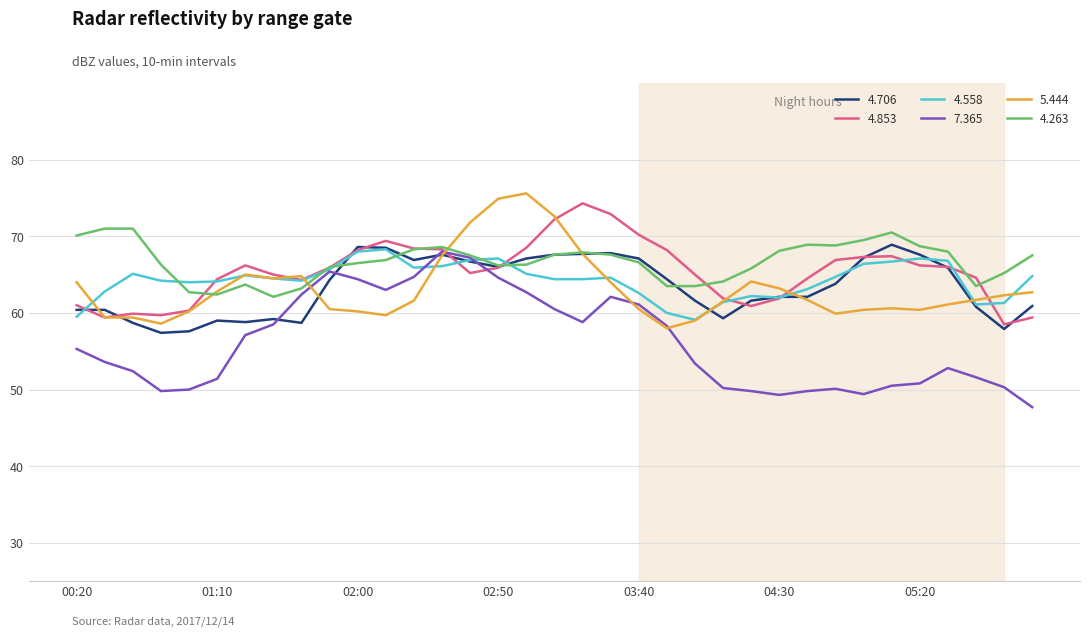

What is the minimum value shown in the chart?

47.7